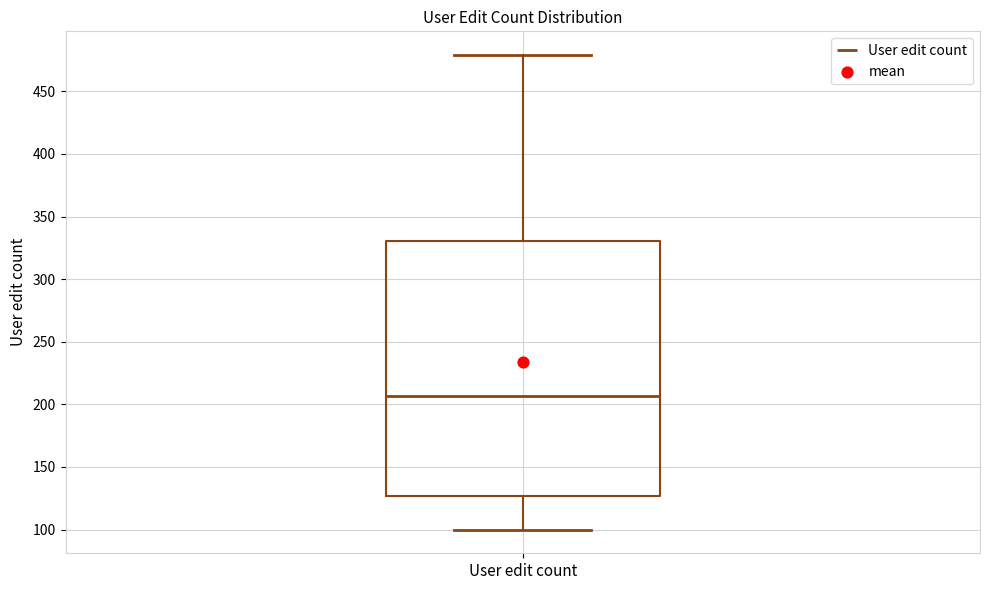

Transcribe this box plot: give where the median line is, the range the box spans, and where the two whiskers end, as read against the y-axis. The values are not printed on the chart, so give them approximately, as read against the axis.

median 205, box 125 to 330, whiskers 100 to 480